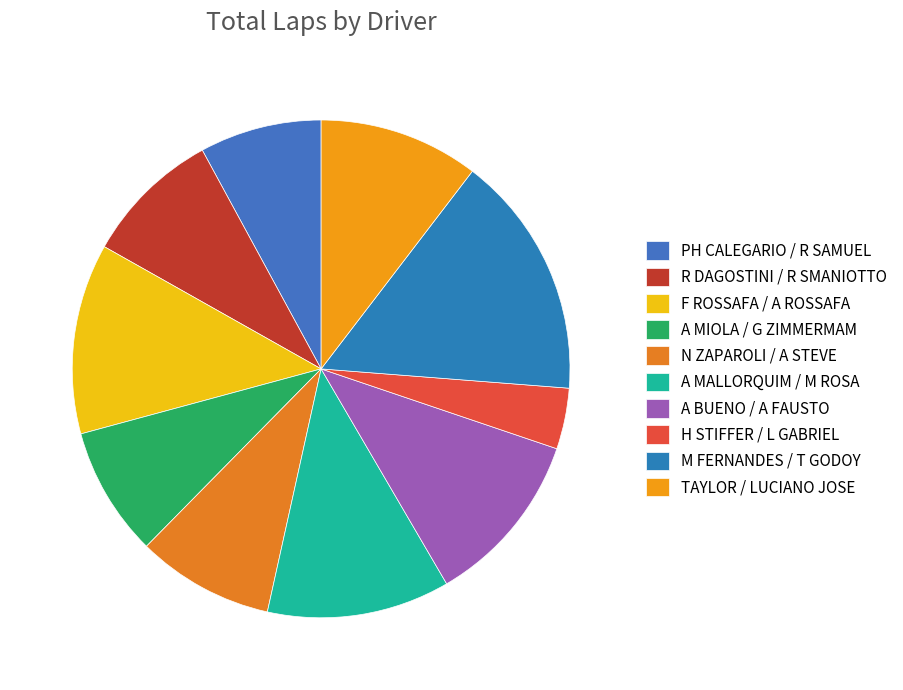

How many segments does this pie chart have?

10